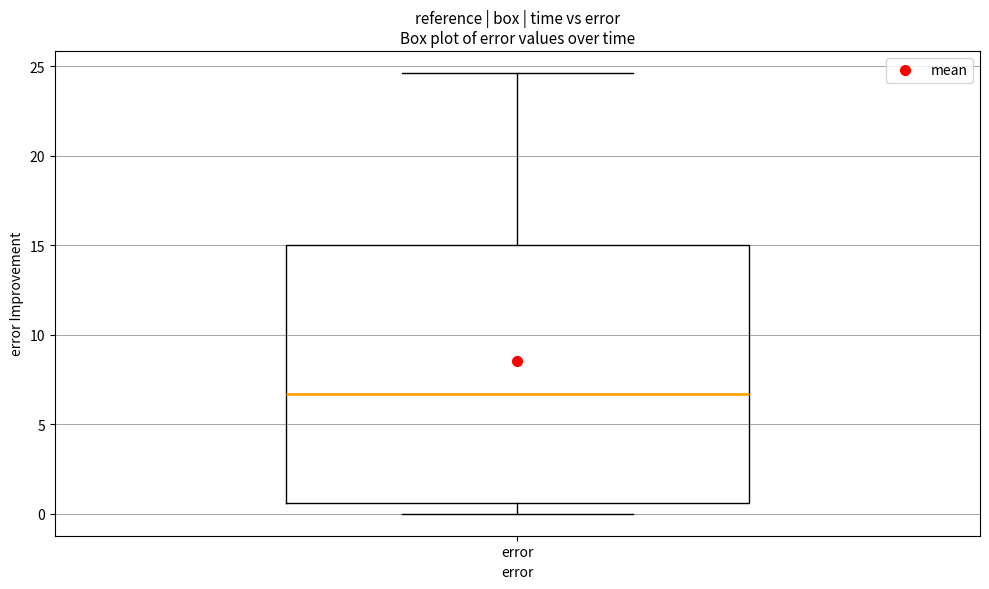

Read this box plot against the y-axis: the position of the median line, the range covered by the box, and the ends of both whiskers. The values are not printed on the chart, so give them approximately, as read against the axis.

median 6.5, box 0.5 to 15.0, whiskers 0.0 to 24.5